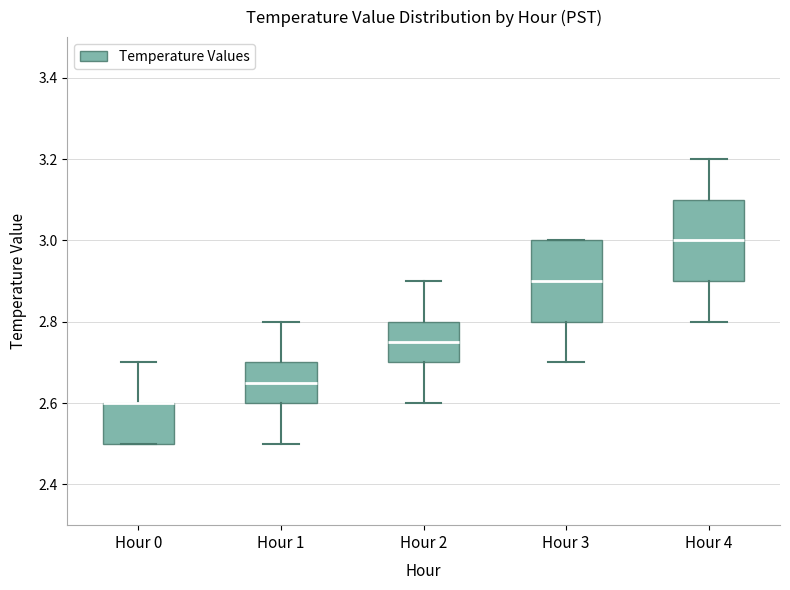

Reading left to right, transcribe this box plot: for each box, give where its median line is, the range the box spans, and where its two whiskers end, as read against the y-axis. The values are not printed on the chart, so give them approximately, as read against the axis.

Hour 0: median 2.60 (drawn on the box's upper edge), box 2.50 to 2.60, whiskers 2.50 to 2.70
Hour 1: median 2.66, box 2.60 to 2.70, whiskers 2.50 to 2.80
Hour 2: median 2.76, box 2.70 to 2.80, whiskers 2.60 to 2.90
Hour 3: median 2.90, box 2.80 to 3.00, whiskers 2.70 to 3.00
Hour 4: median 3.00, box 2.90 to 3.10, whiskers 2.80 to 3.20